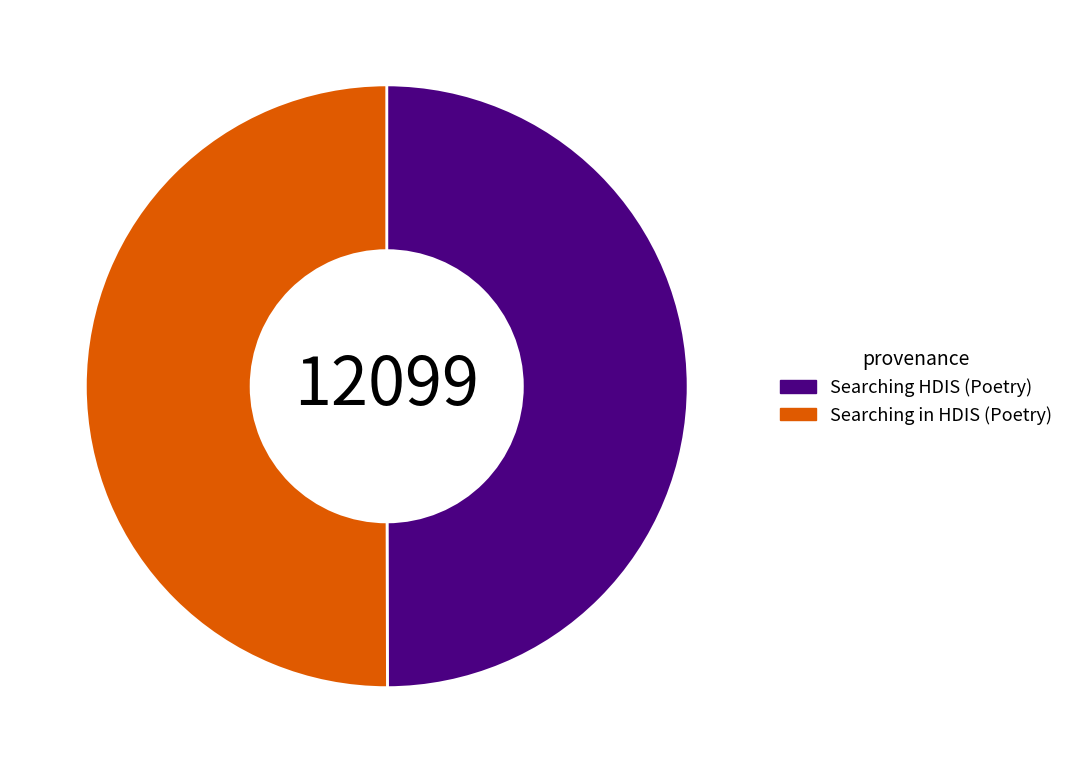

How many segments does this pie chart have?

2